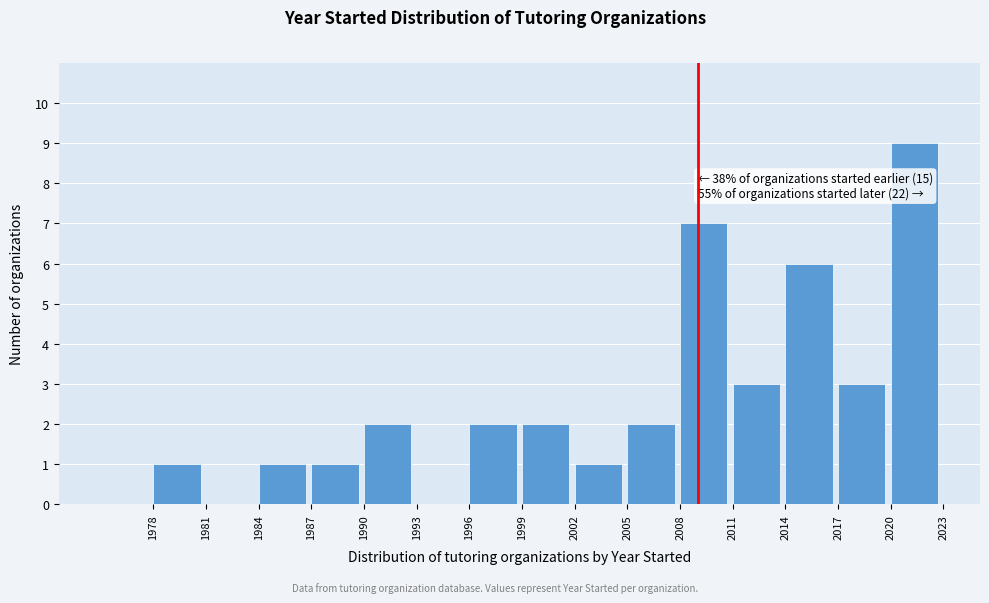

Over which range of the x-axis is the bar tallest?

2020 to 2023